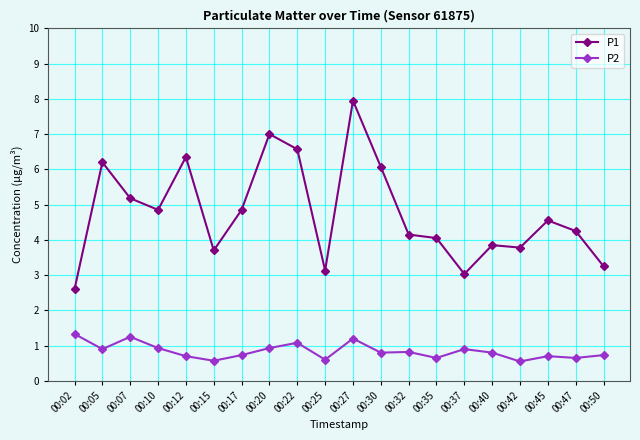

Which series has the largest range (max minus min)?

P1